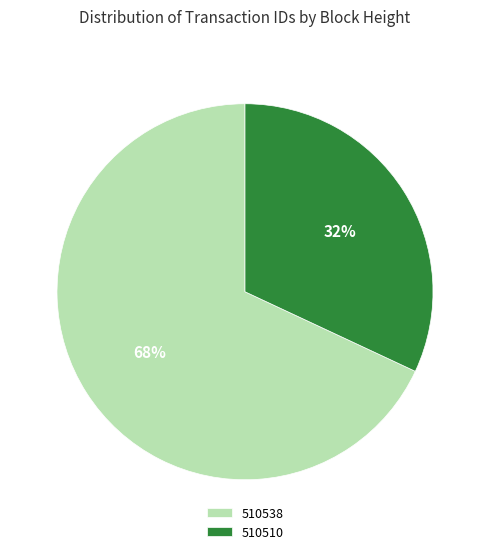

Rank the categories by value from lowest to highest.

510510, 510538